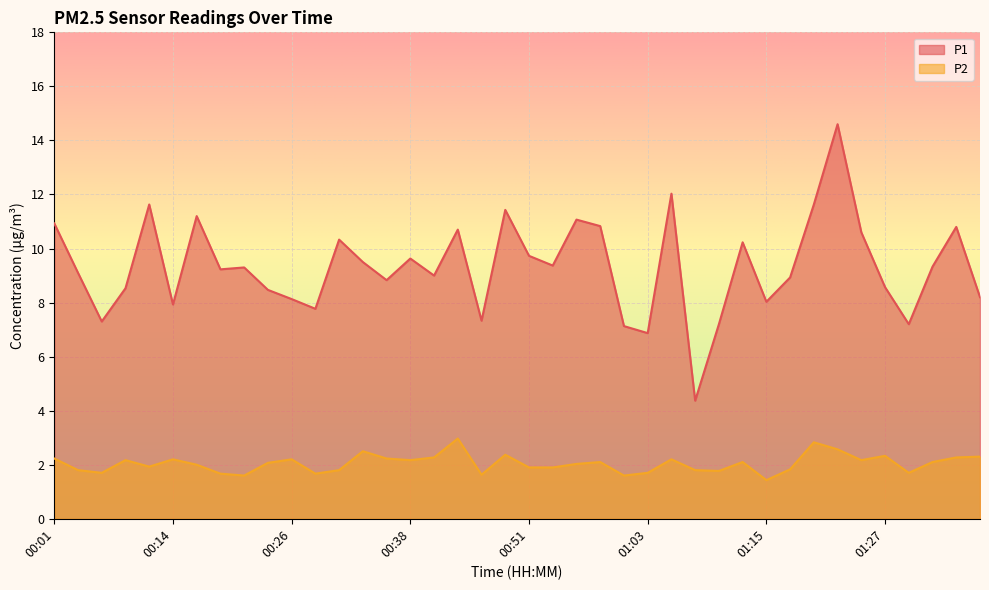

How many lines are shown in the chart?

2